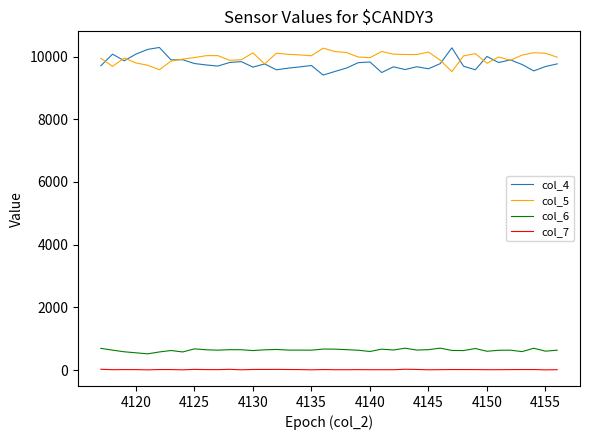

True or false: col_6 and col_4 cross at least once.

False